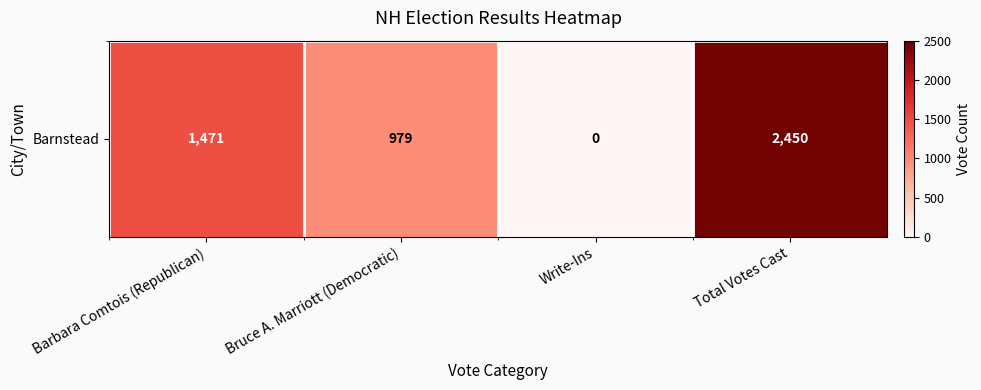

Which label corresponds to the smallest value in the chart?

Write-Ins